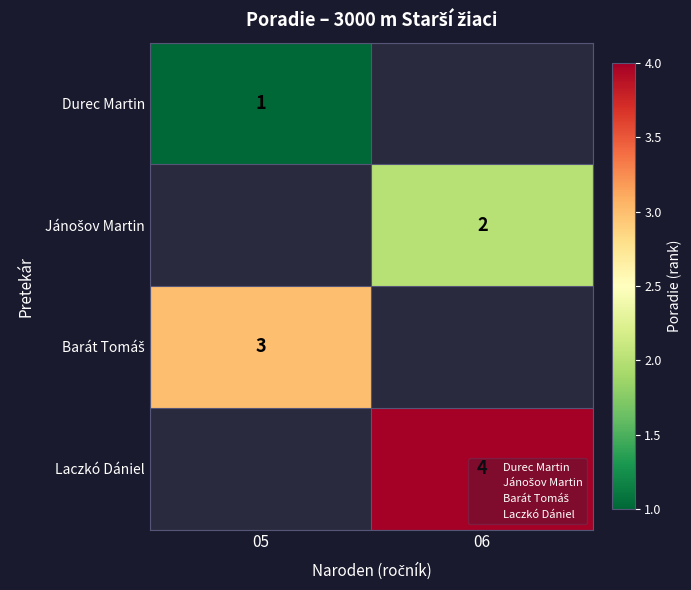

At 05, list the series in order from smallest to largest.

Durec Martin, Jánošov Martin, Barát Tomáš, Laczkó Dániel